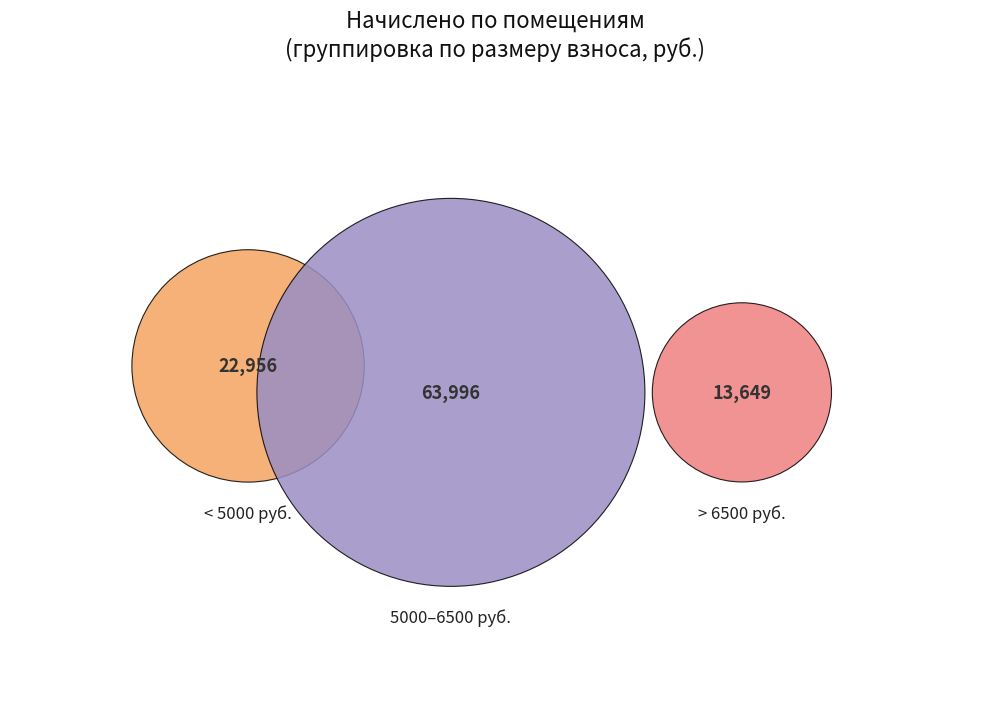

Is 8 the majority of the pie?

No